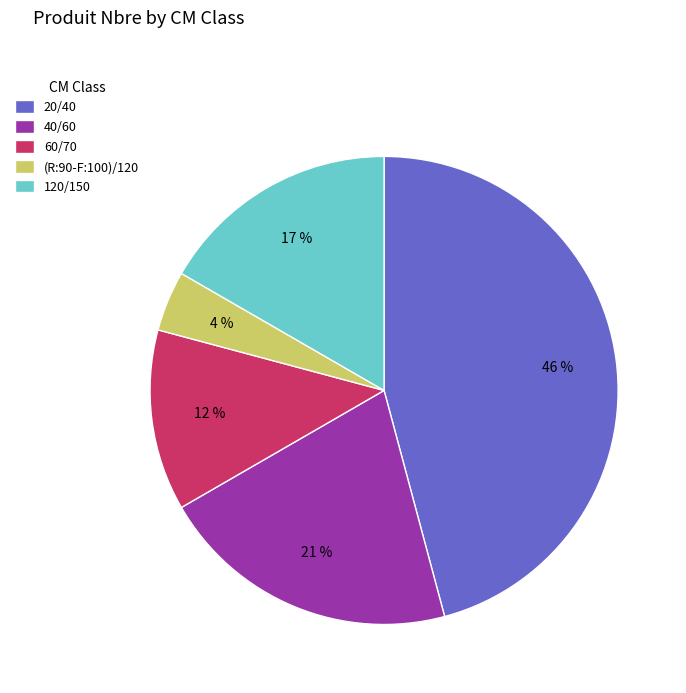

Is the sum of (R:90-F:100)/120 and 120/150 greater than half?

No